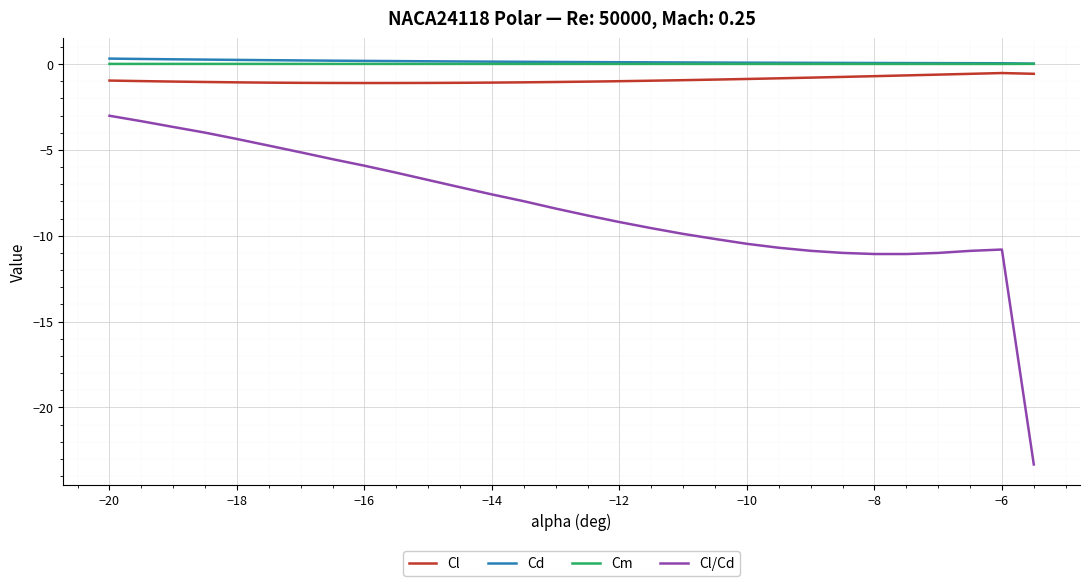

What is the smallest value displayed?

-23.3